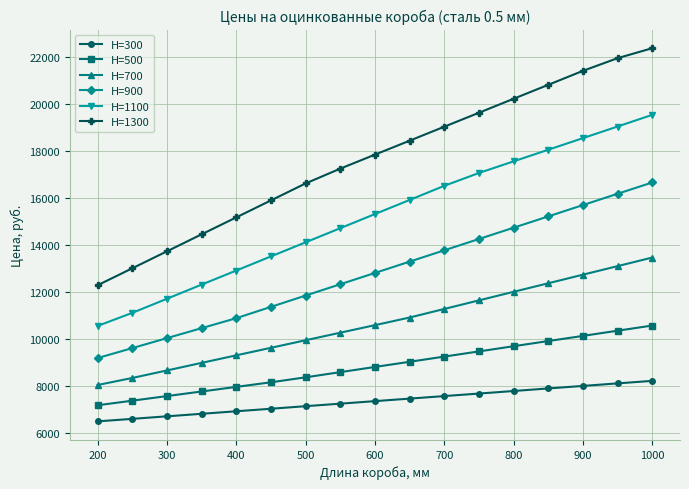

True or false: H=900 and H=500 intersect in this chart.

False